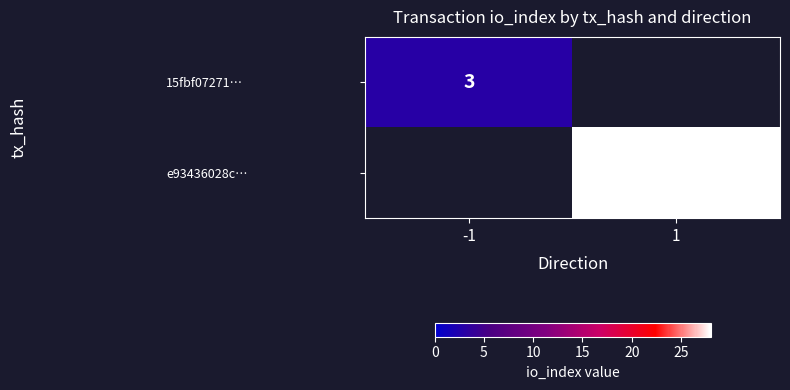

Is it true that 15fbf07271… equals 5 at -1?

False